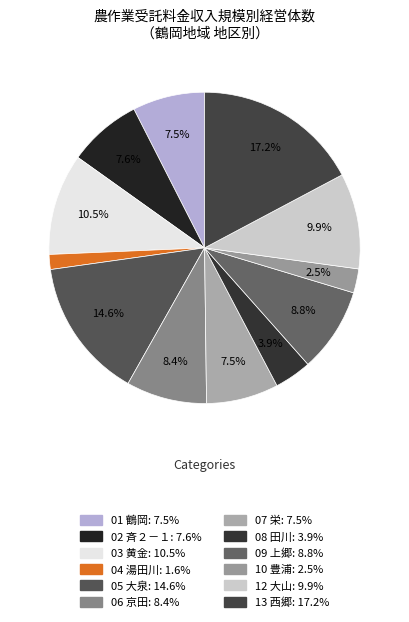

Combined, what portion of the pie is 10 豊浦 and 07 栄?

10.0%